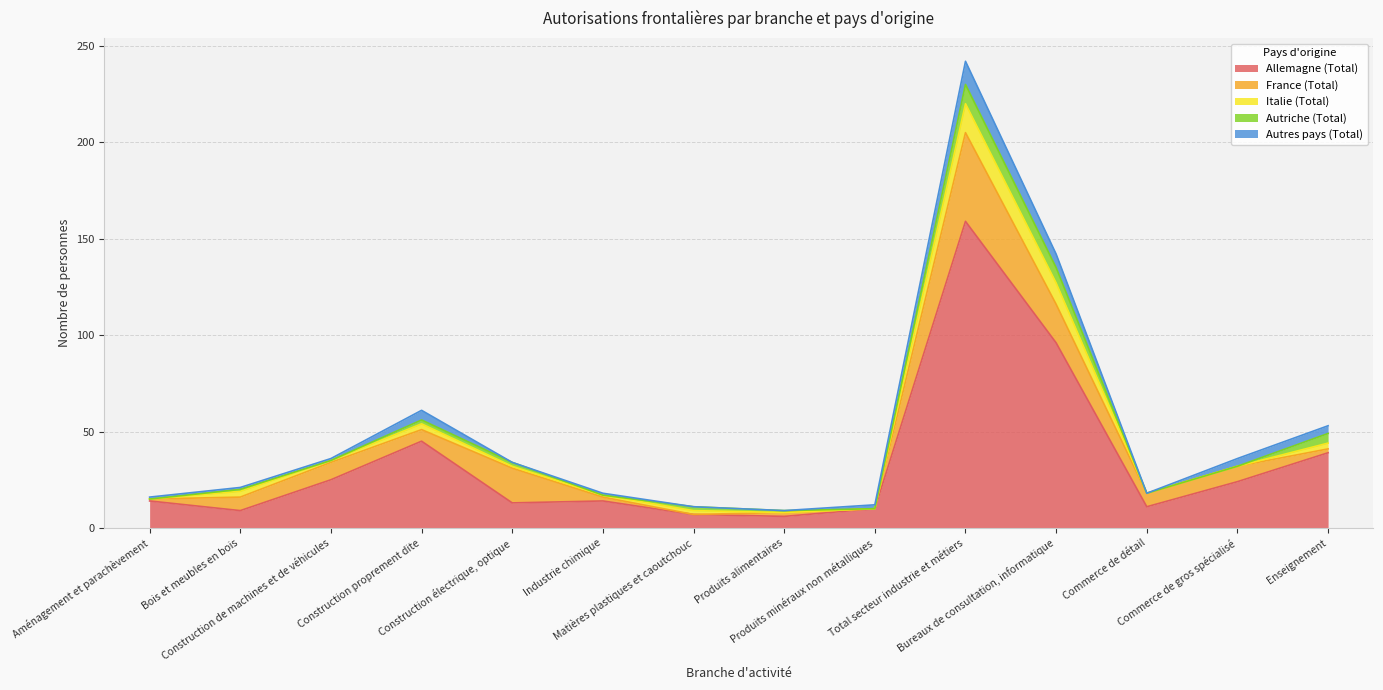

Where is the first local minimum for Italie (Total)?

Construction de machines et de véhicules